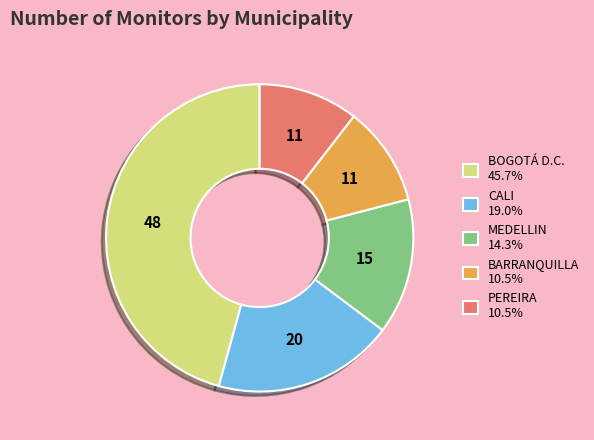

Approximately how many times larger is the value at CALI 19.0% compared to BARRANQUILLA 10.5%?

1.8